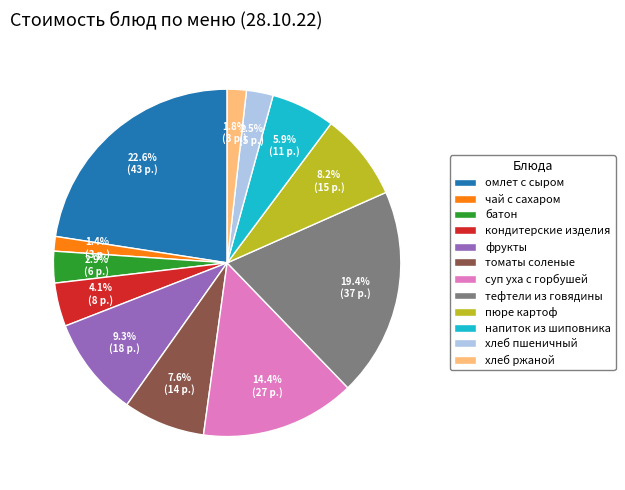

How many slices are in this pie chart?

12